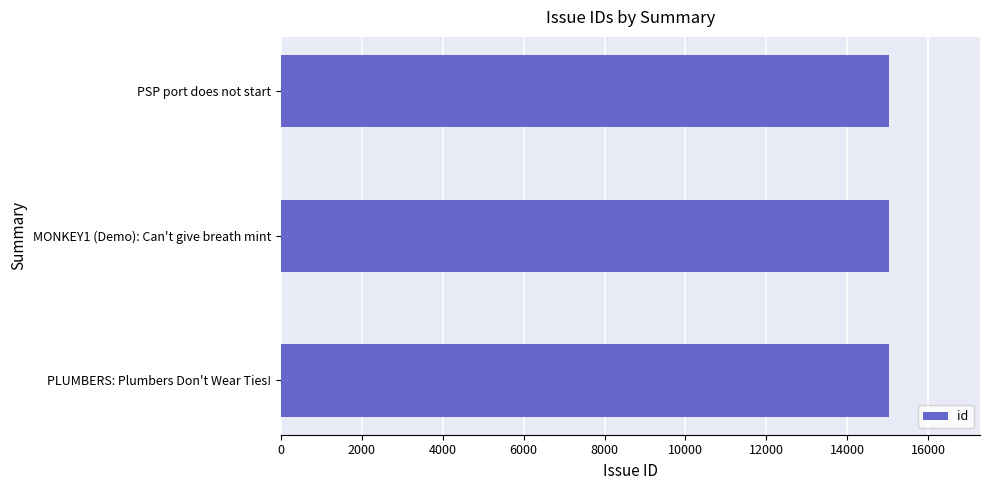

Approximately how many times larger is the value at PLUMBERS: Plumbers Don't Wear Ties! compared to PSP port does not start?

1.0